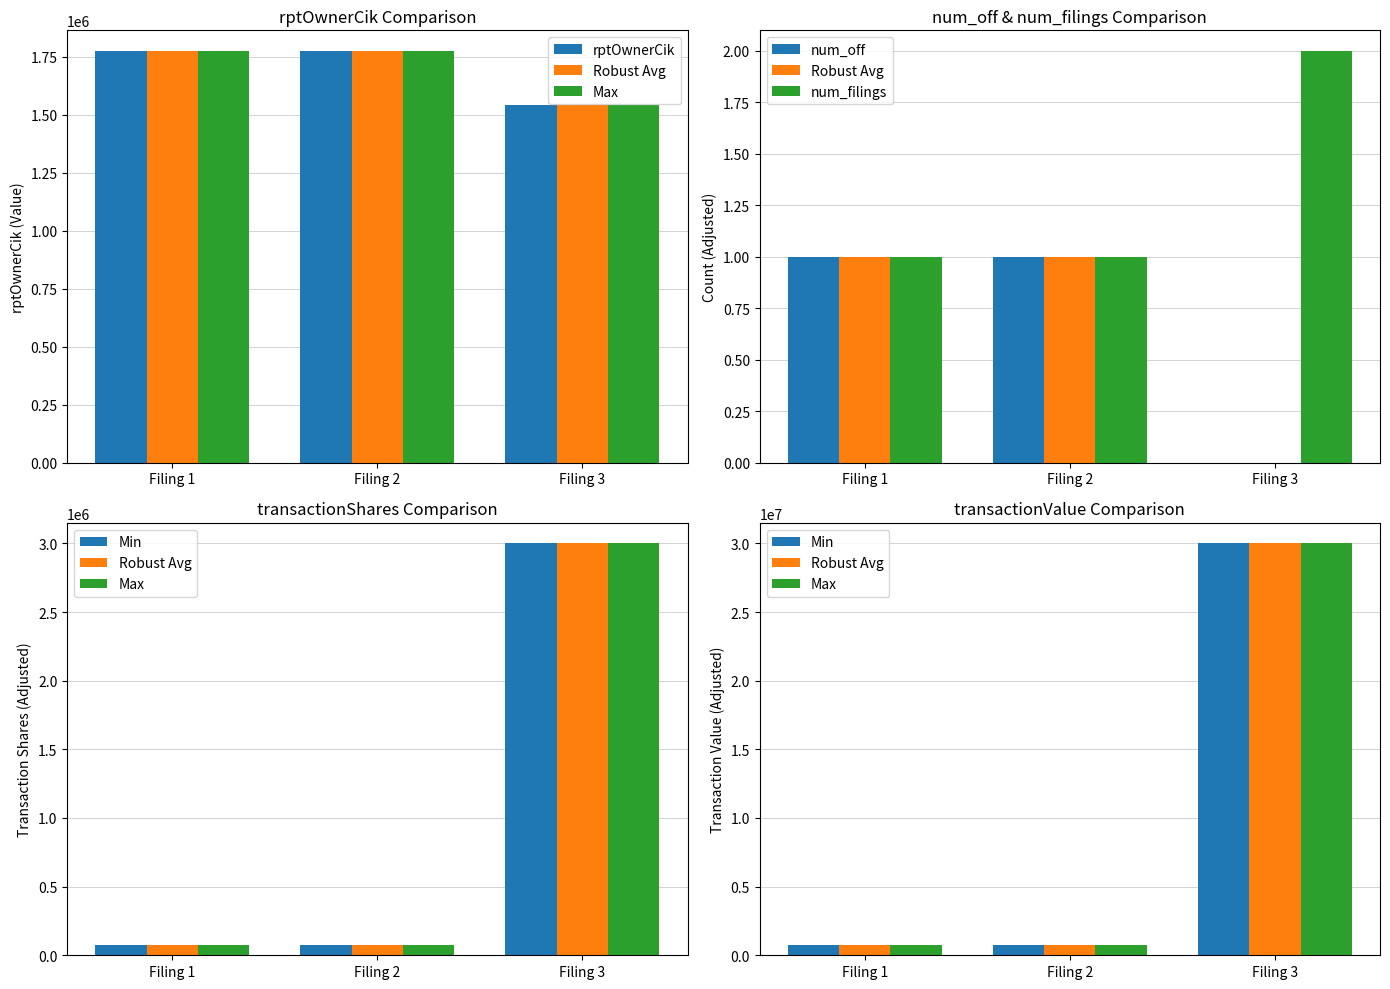

What is the total value across all series at Filing 2?

4024128